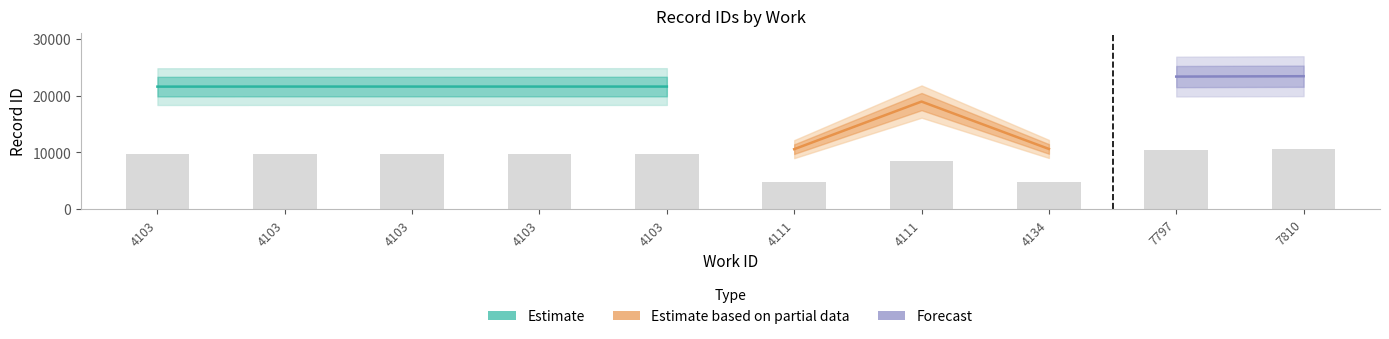

Which category has the lowest value in the id_upper series?

4111